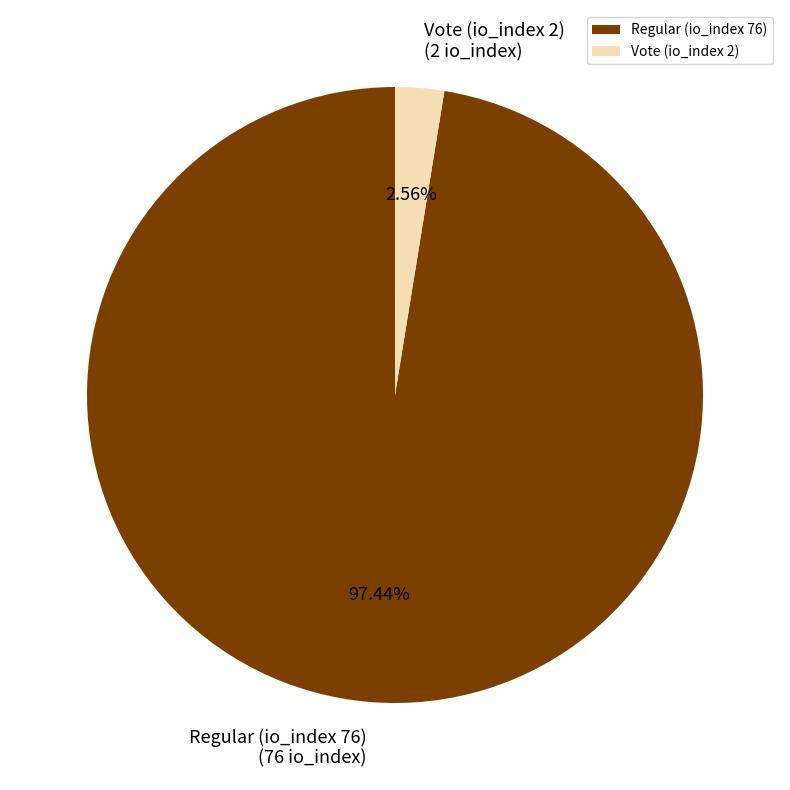

What percentage is the Vote (io_index 2) slice, to the nearest percent?

3%